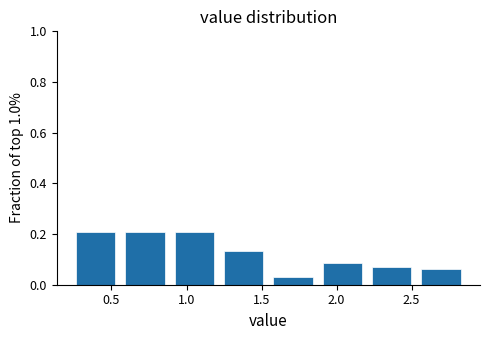

Reading left to right, list every bar in this chart as the range it spans on the x-axis followed by its height. Neither the bar edges nor the heights are printed on the chart, so give them approximately, as read against the axes.

0.25 to 0.55: 0.20
0.55 to 0.90: 0.20
0.90 to 1.20: 0.20
1.20 to 1.55: 0.14
1.55 to 1.85: 0.04
1.85 to 2.20: 0.08
2.20 to 2.55: 0.06
2.55 to 2.85: 0.06